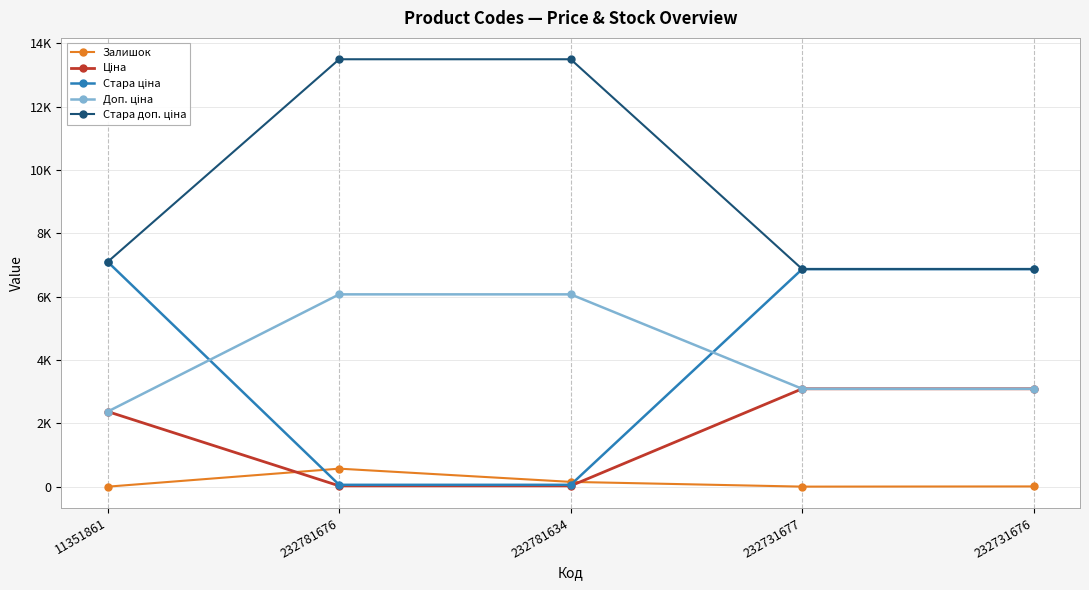

What is the value of the Ціна point at the 3rd from the left?

27.0